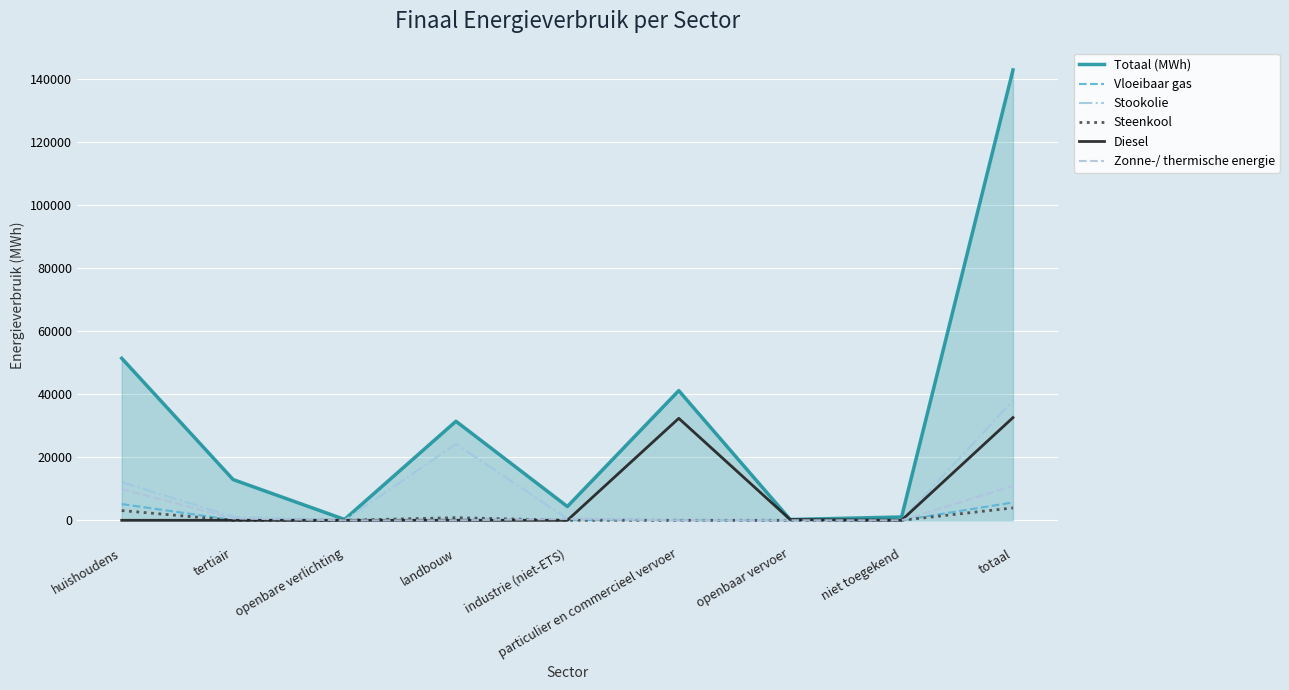

Which series changed the most between huishoudens and particulier en commercieel vervoer?

Diesel